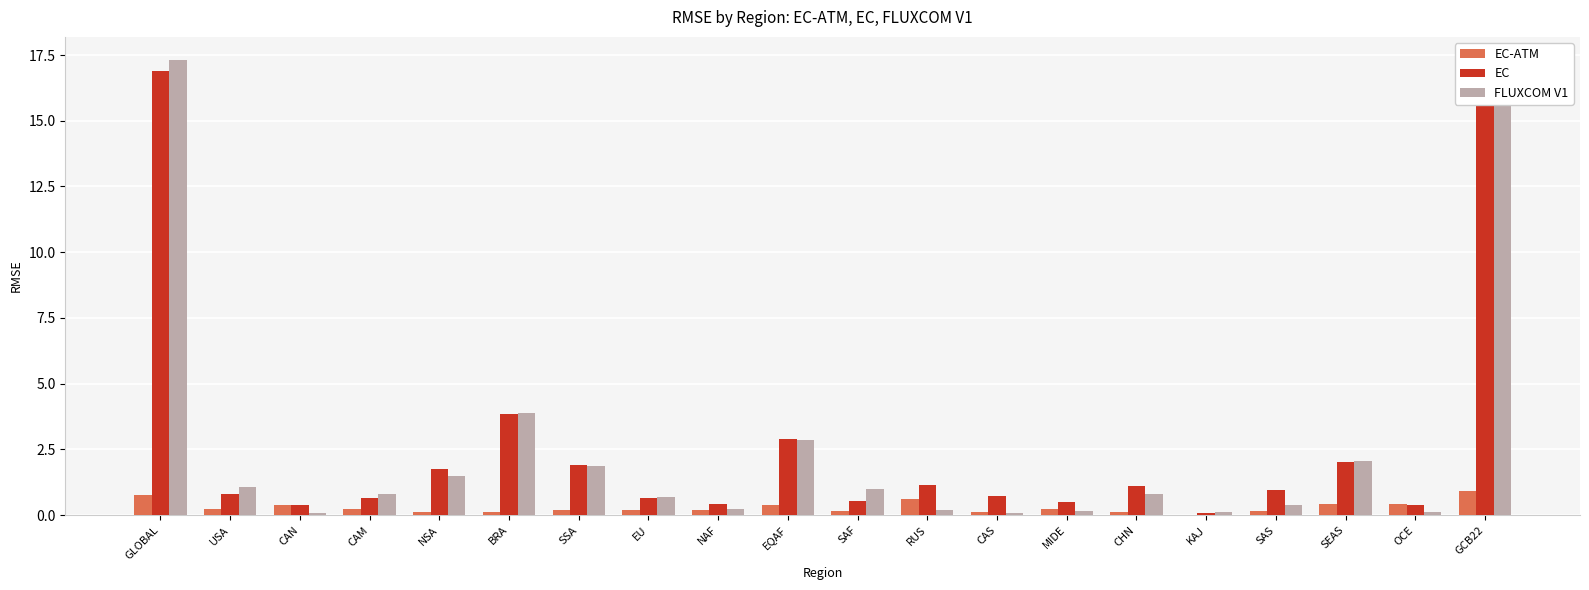

Between SAF and SAS, which series saw the biggest shift?

FLUXCOM V1